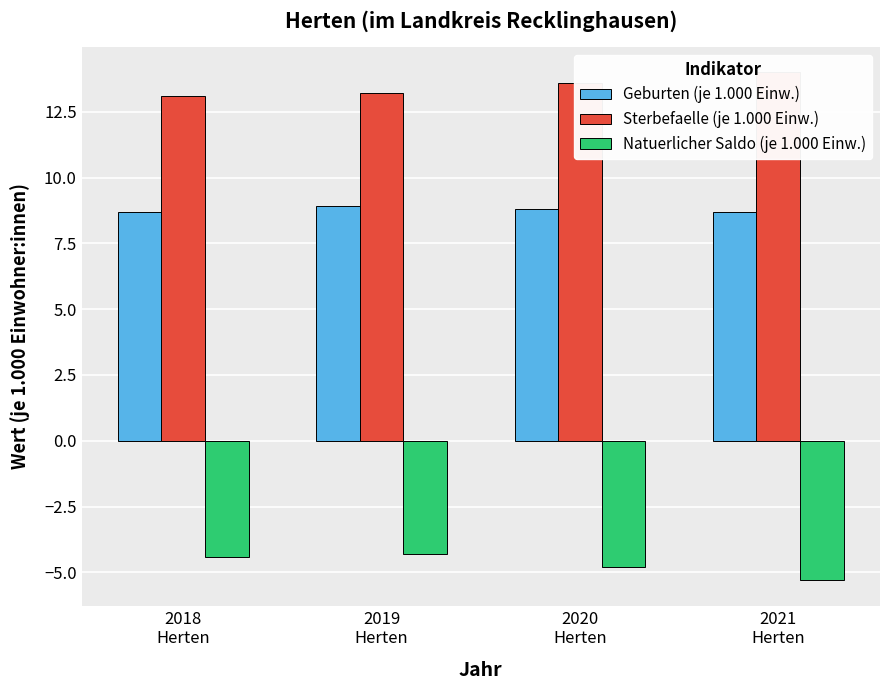

What is the value of the Geburten (je 1.000 Einw.) bar at the 1st from the left?

8.7